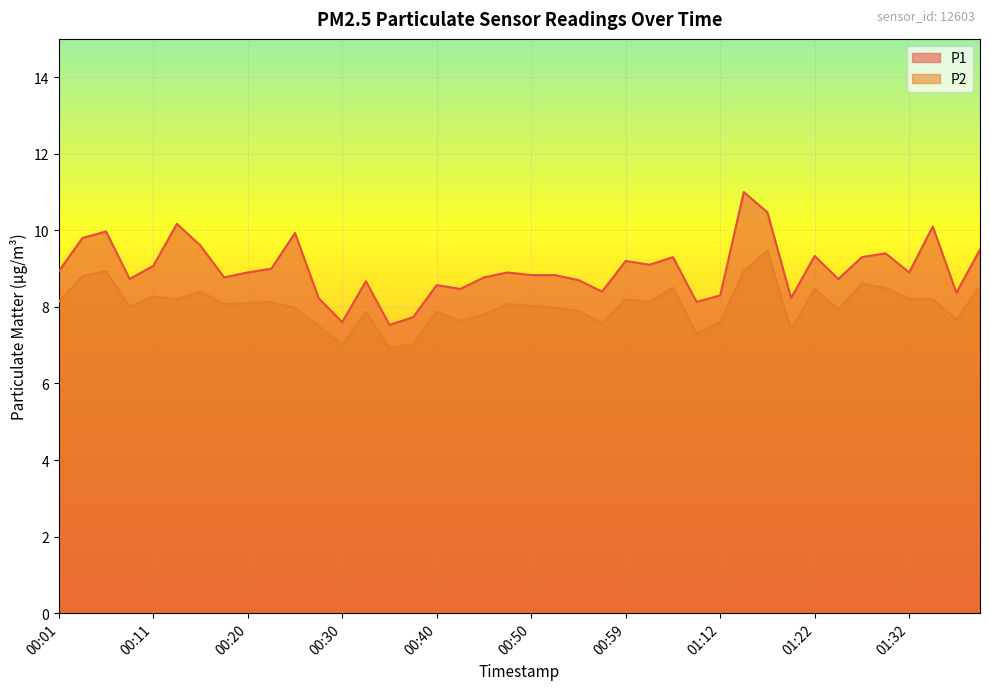

Which category has the highest value in the P1 series?

01:14